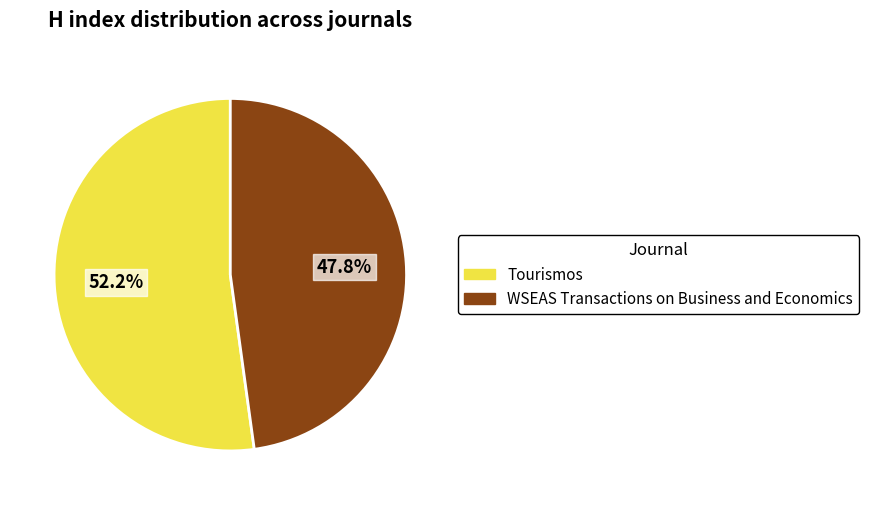

To the nearest percent, what is the average slice percentage?

50%